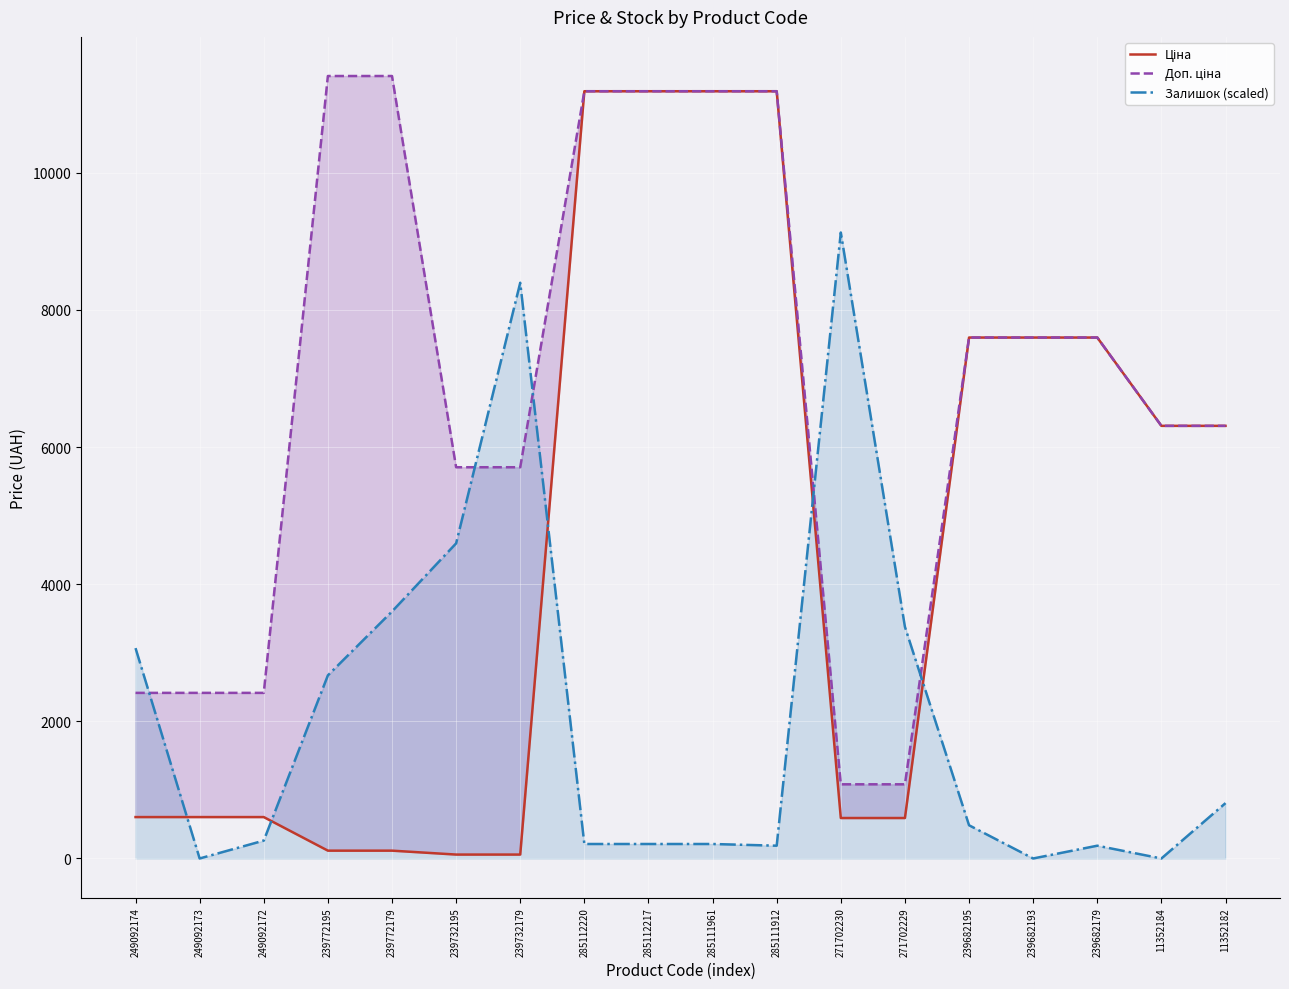

At which label does Доп. ціна first exceed 7596?

239772195